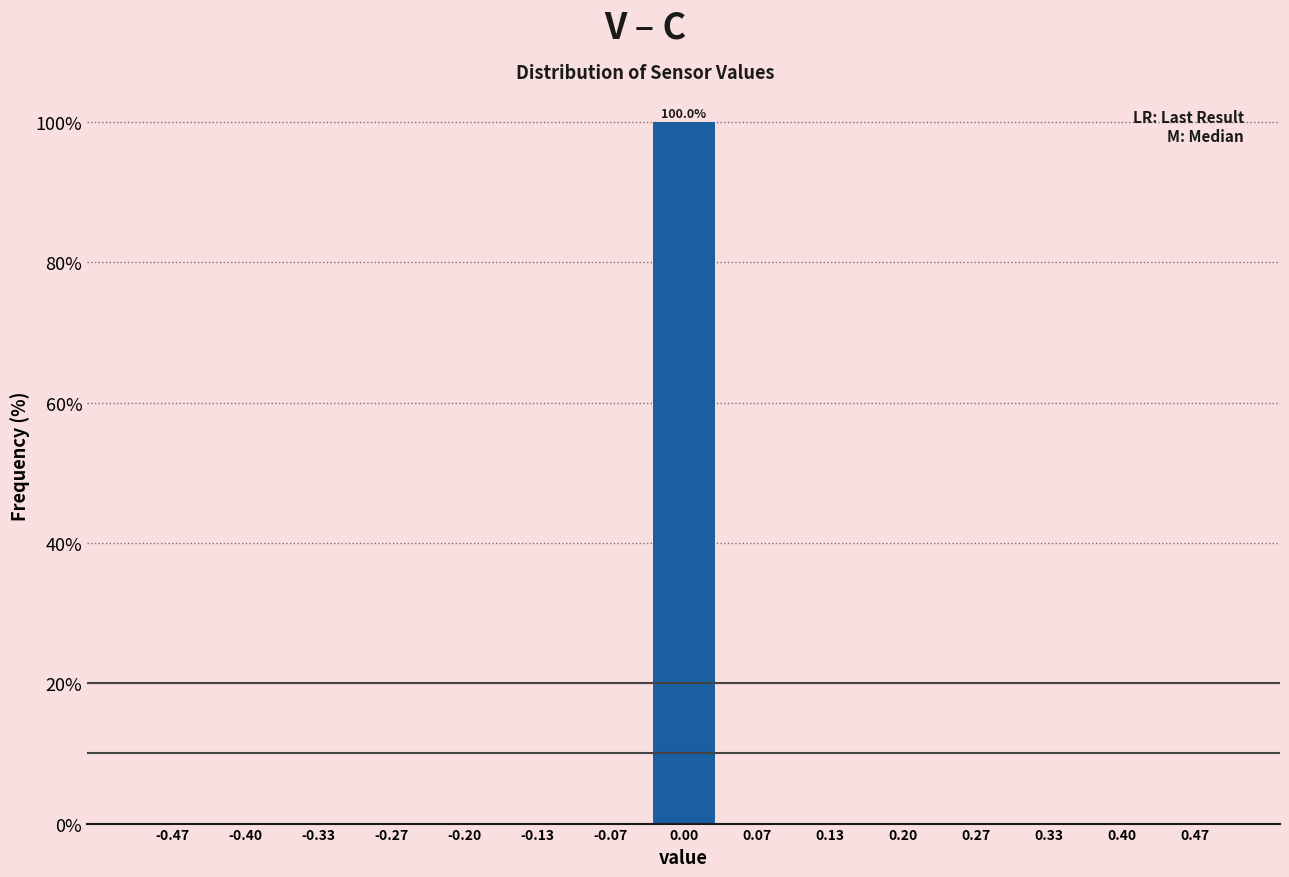

Over which range of the x-axis is the bar tallest?

-0.03 to 0.03